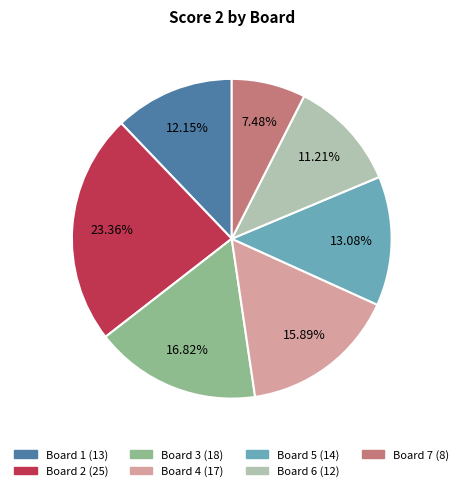

Is there any slice that represents more than half of the pie?

No